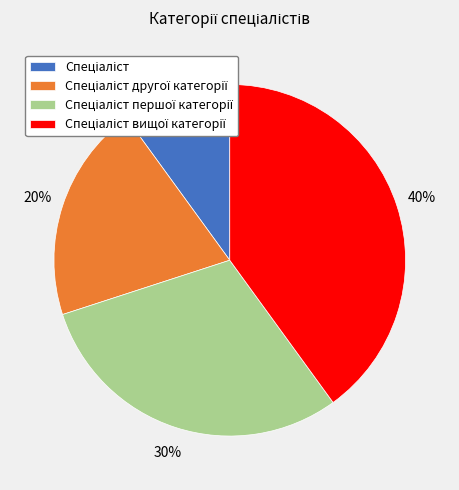

To the nearest percent, what is the average slice percentage?

25%